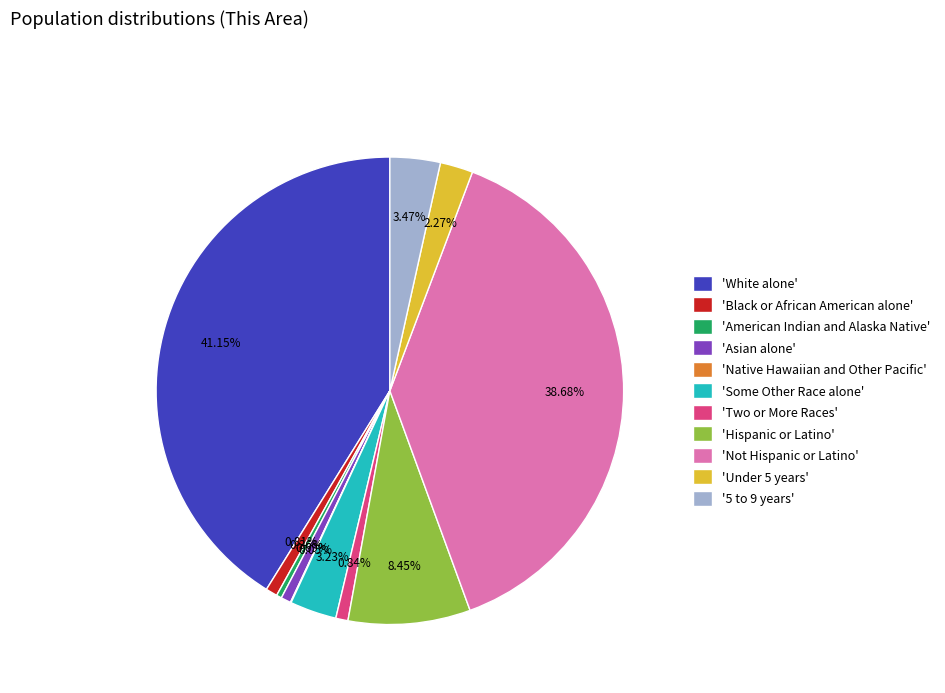

Which category has the biggest portion of the pie?

'White alone'